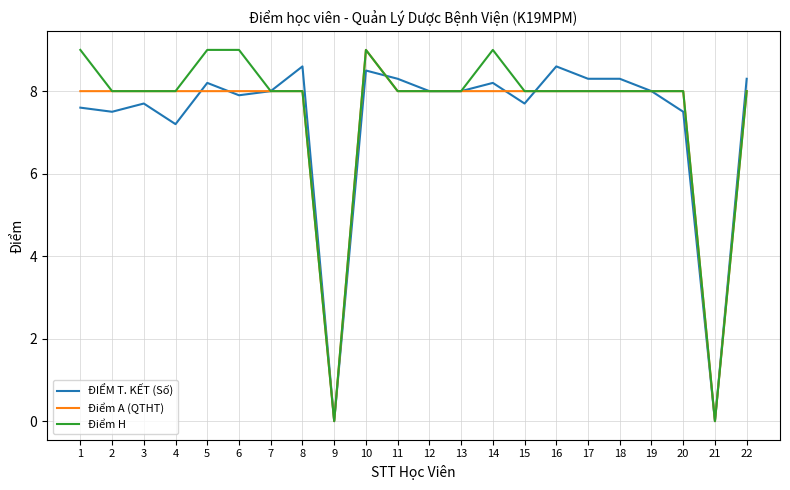

What are all the series names shown in the legend?

ĐIỂM T. KẾT (Số), Điểm A (QTHT), Điểm H